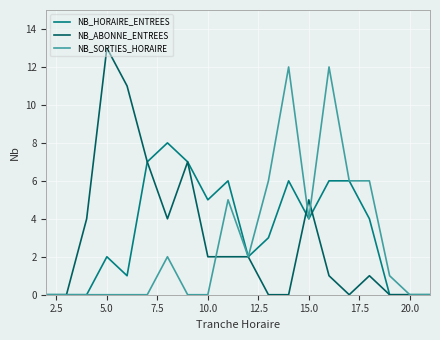

List the series in order of their overall mean, highest first.

NB_HORAIRE_ENTREES, NB_ABONNE_ENTREES, NB_SORTIES_HORAIRE